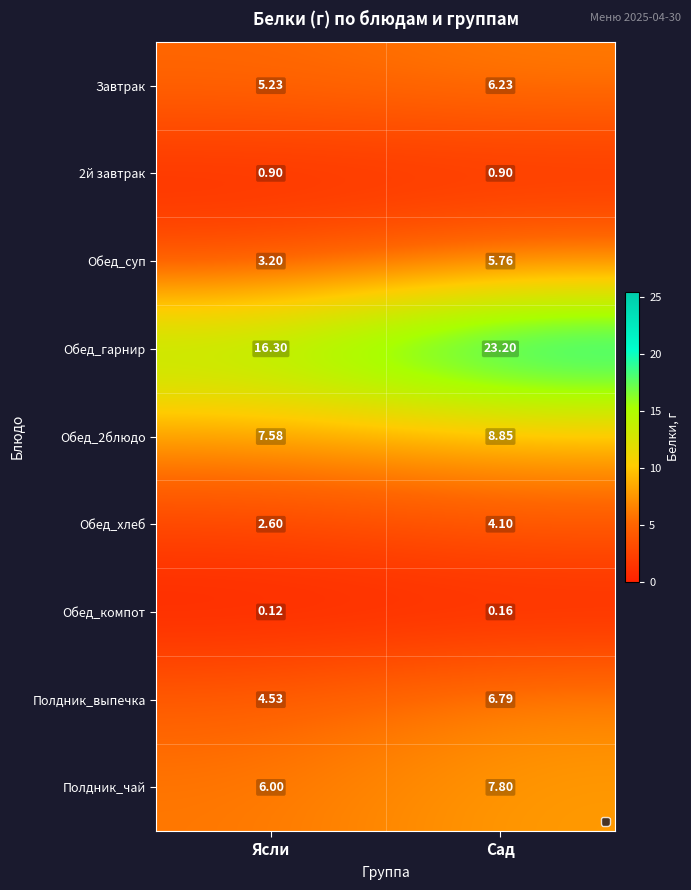

At which category is the sum across all series the highest?

Сад